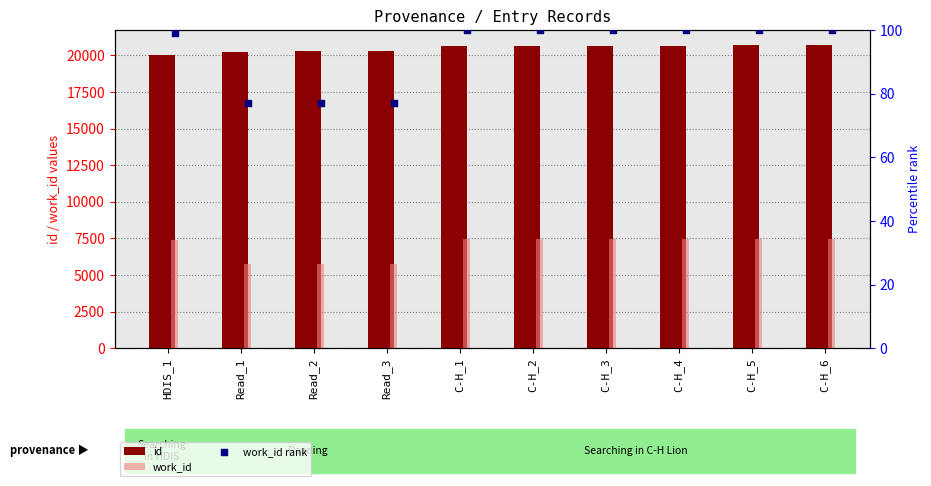

Which series has the largest Y range (max minus min)?

work_id